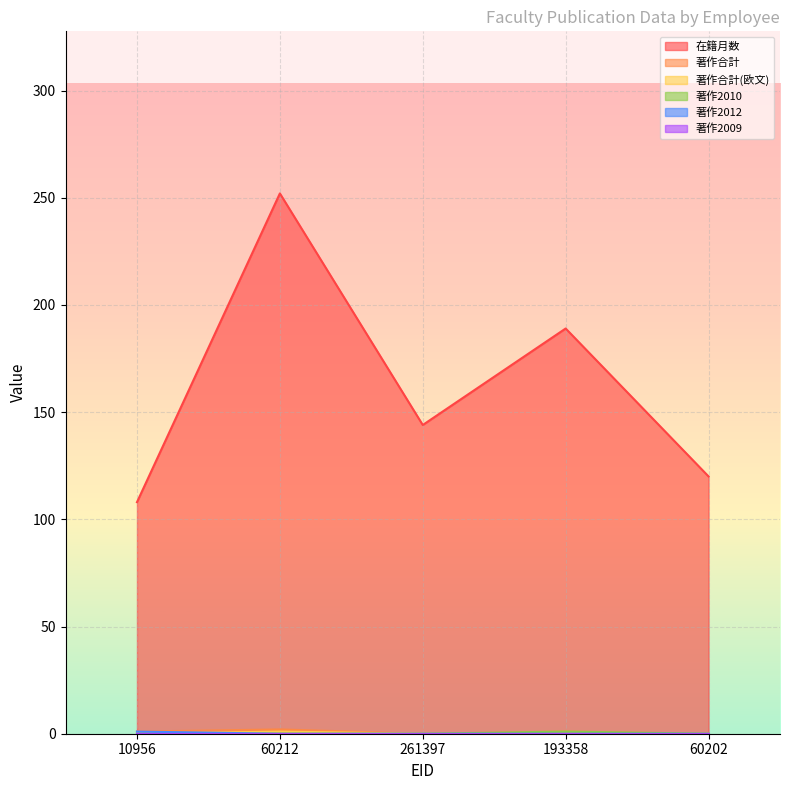

Does the chart display data point markers on the line(s)?

No